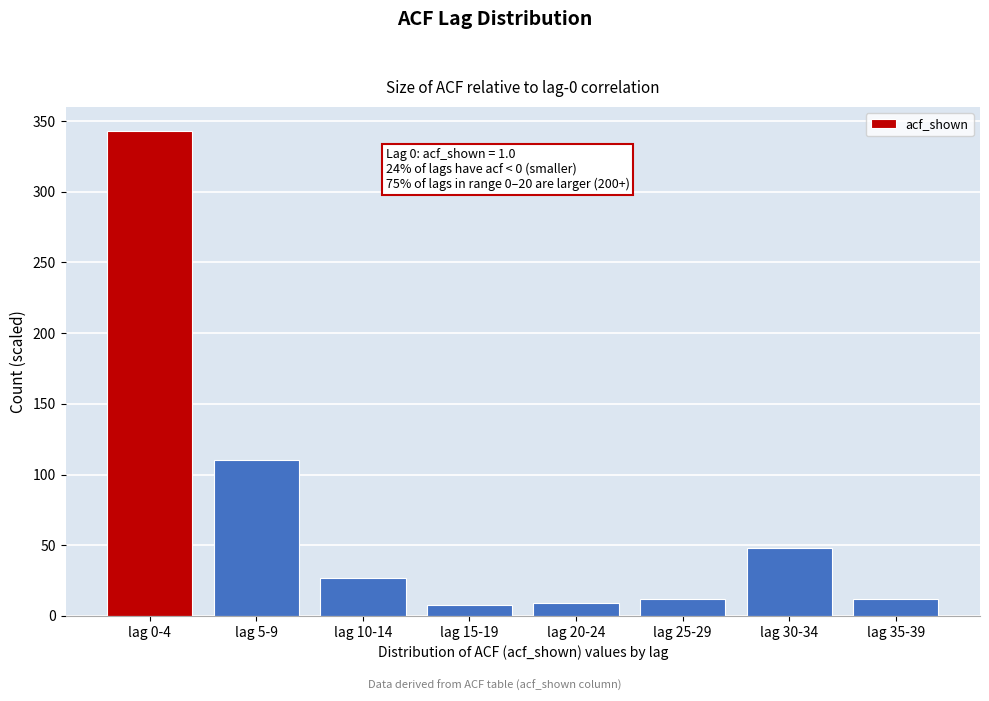

What is the label of the 5th bar from the left?

lag 20-24